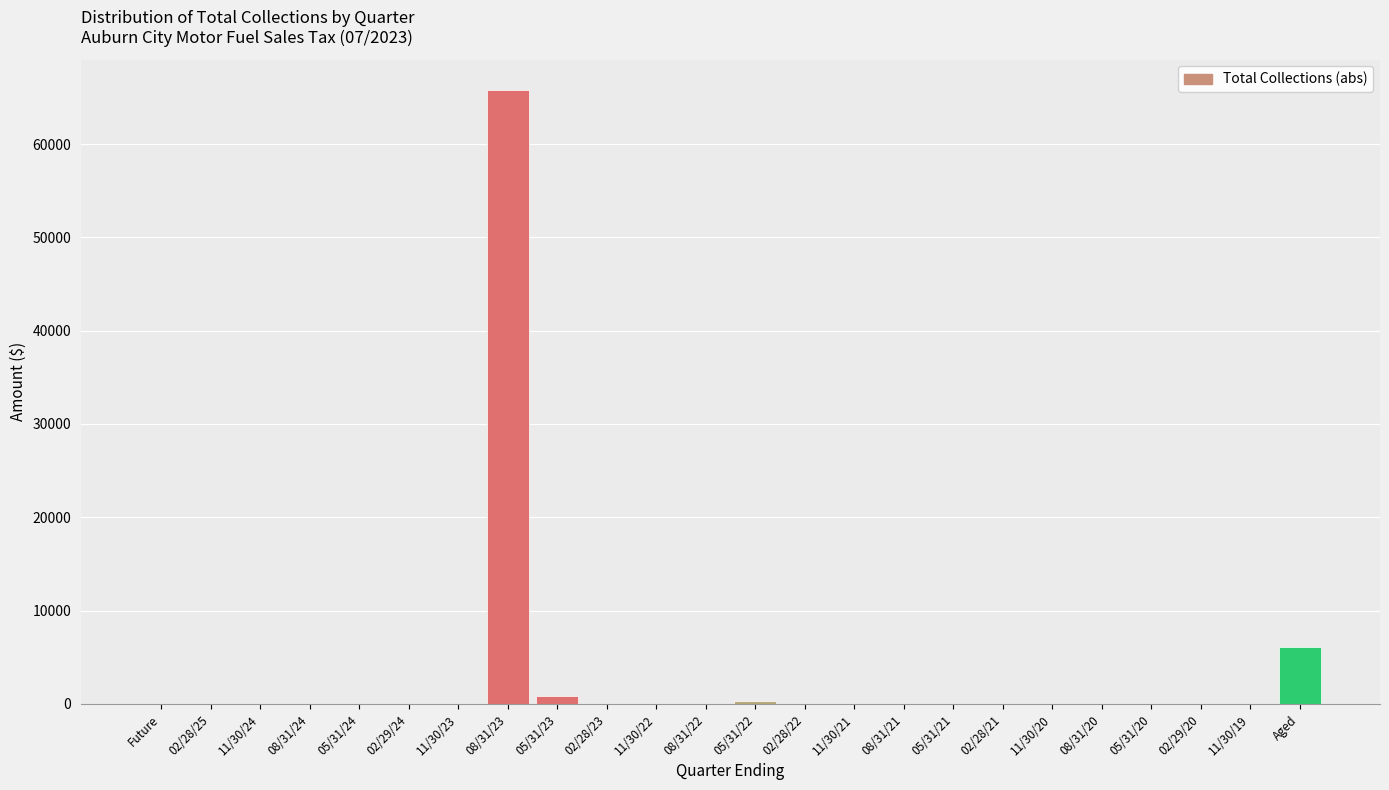

What is the sum of all values?

73059.1